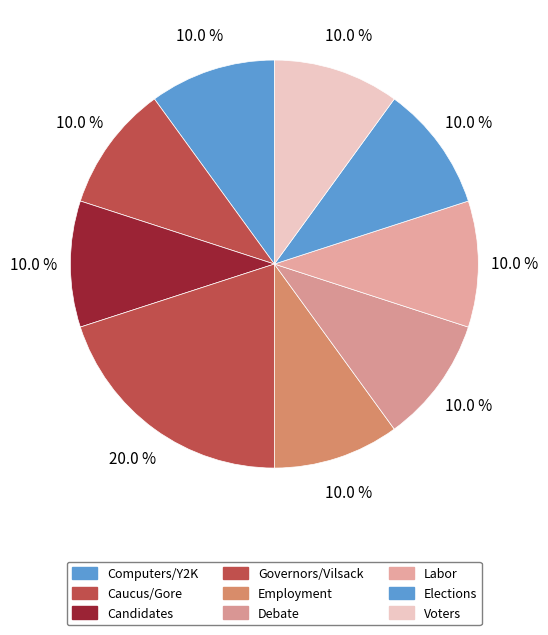

Rank the categories by value from highest to lowest.

Governors, Computers, Caucus, Candidates, Employment, Debate, Labor, Elections, Voters